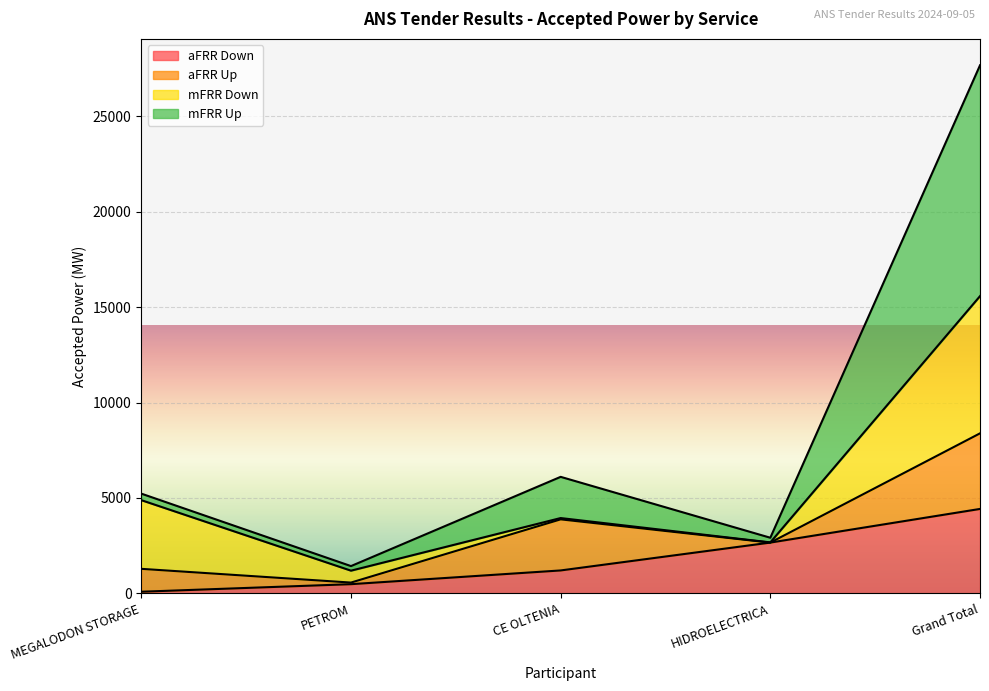

Between MEGALODON STORAGE and Grand Total, which series saw the biggest shift?

mFRR Up